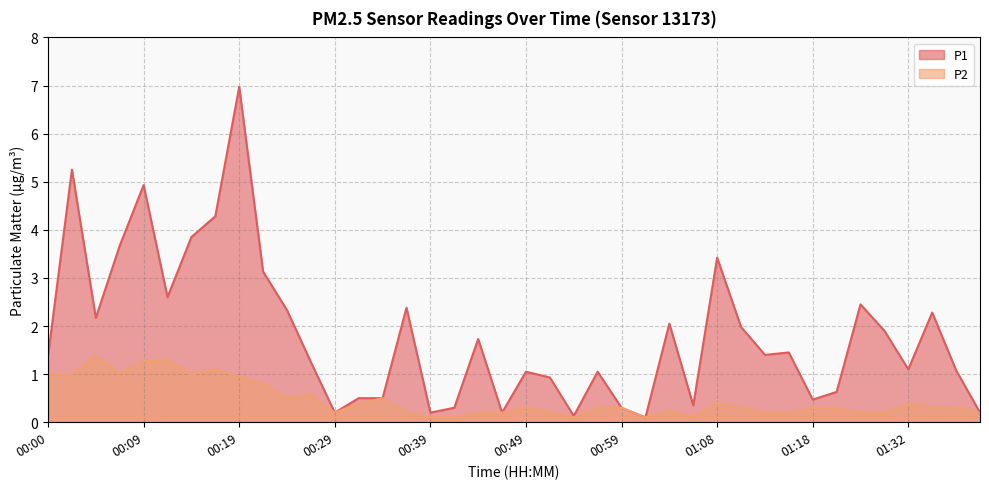

What is the difference between the highest and lowest values at 01:13?

1.2